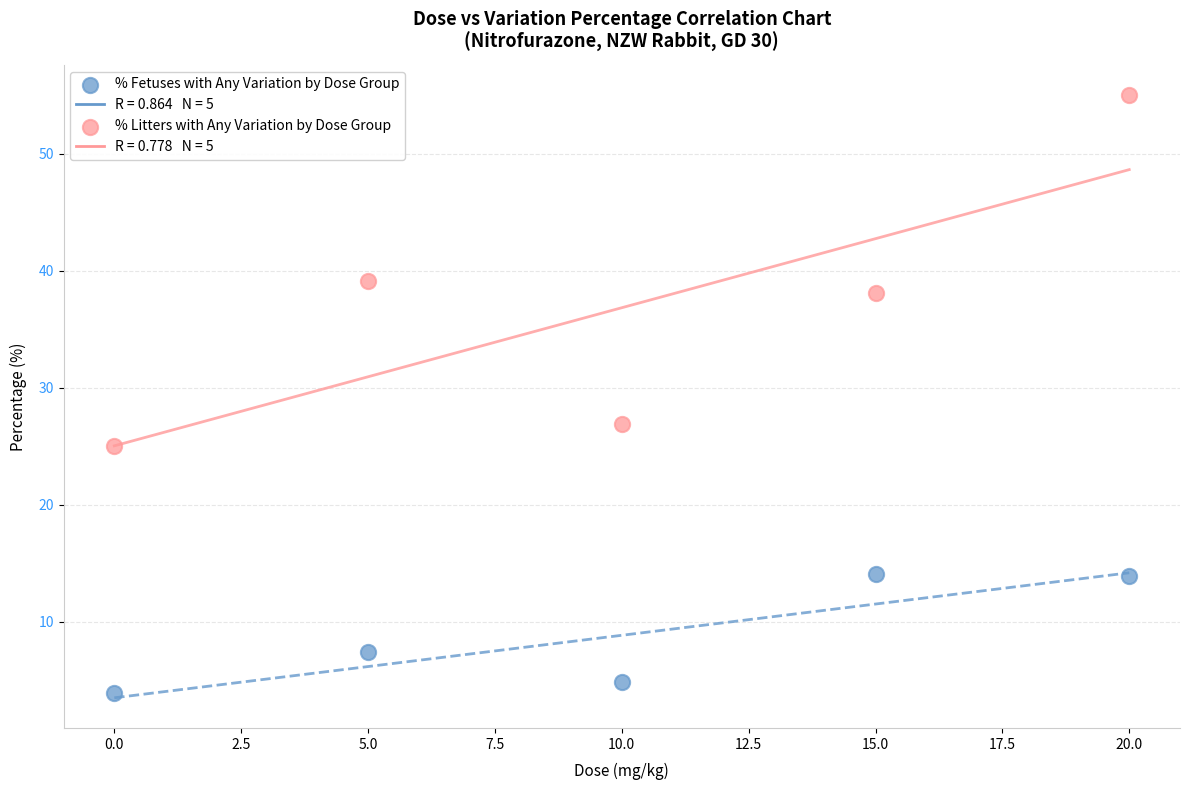

In the % Litters with Any Variation by Dose Group series, what Y value is closest to 40?

39.1